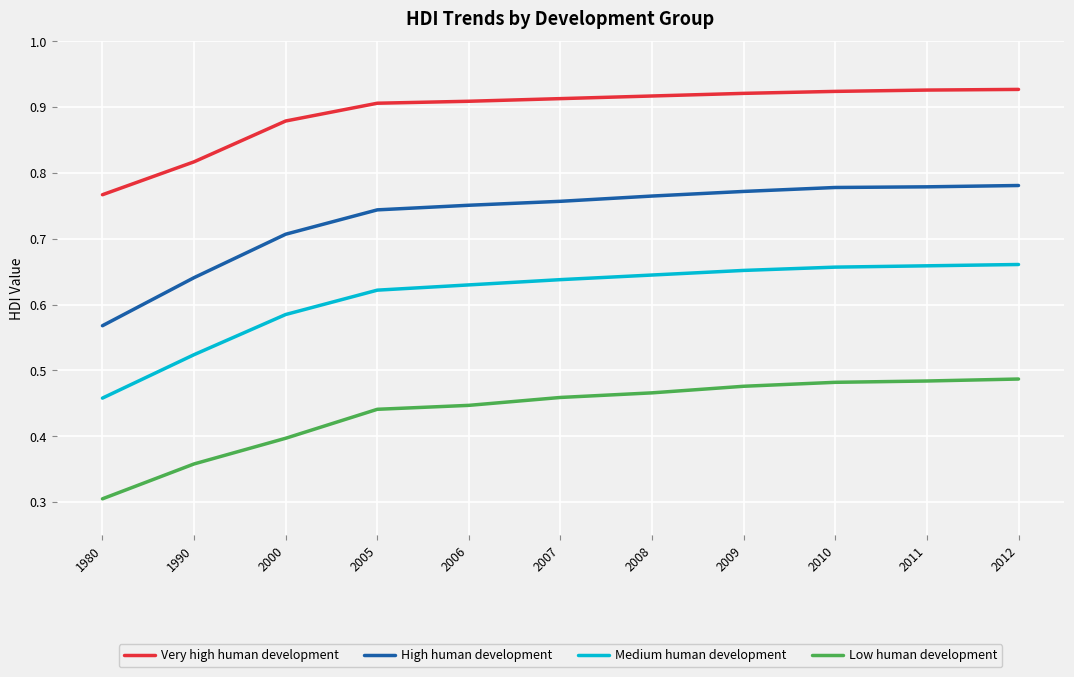

At which label is Low human development closest to 0?

1980